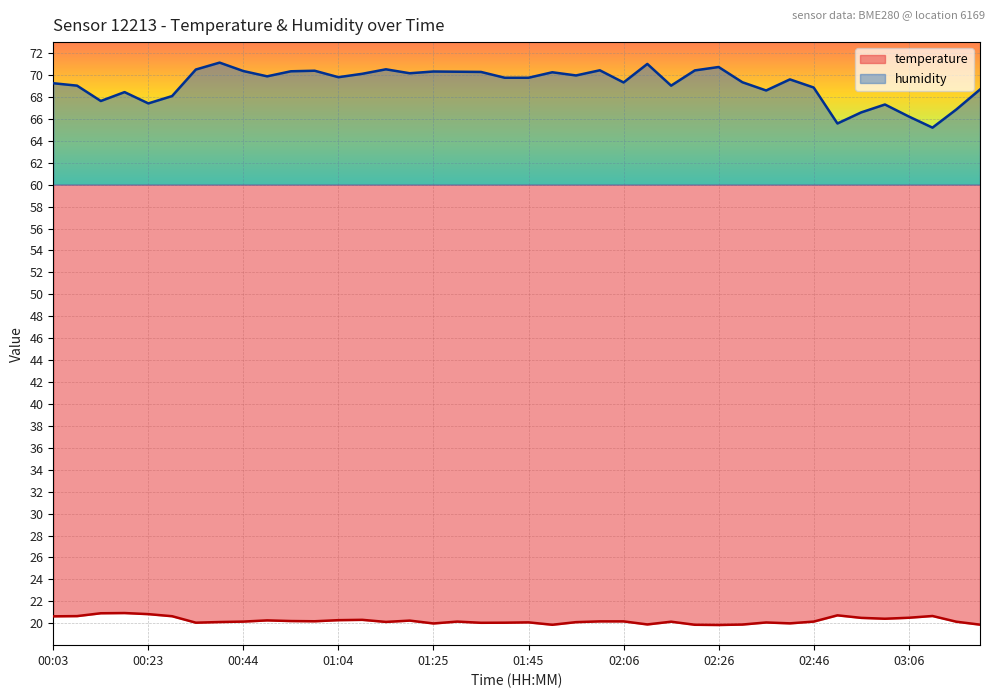

What is the label of the 35th point from the right?

00:28